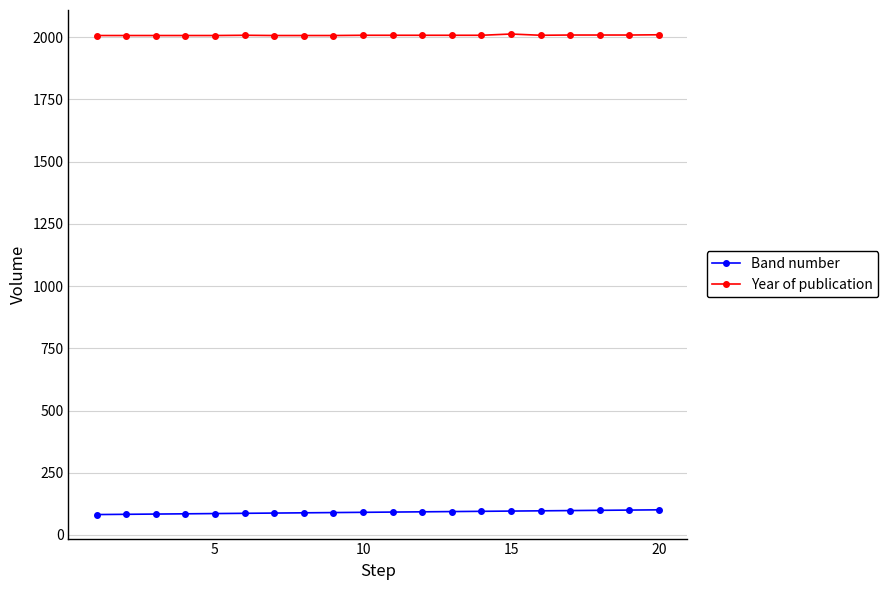

How many lines are shown in the chart?

2